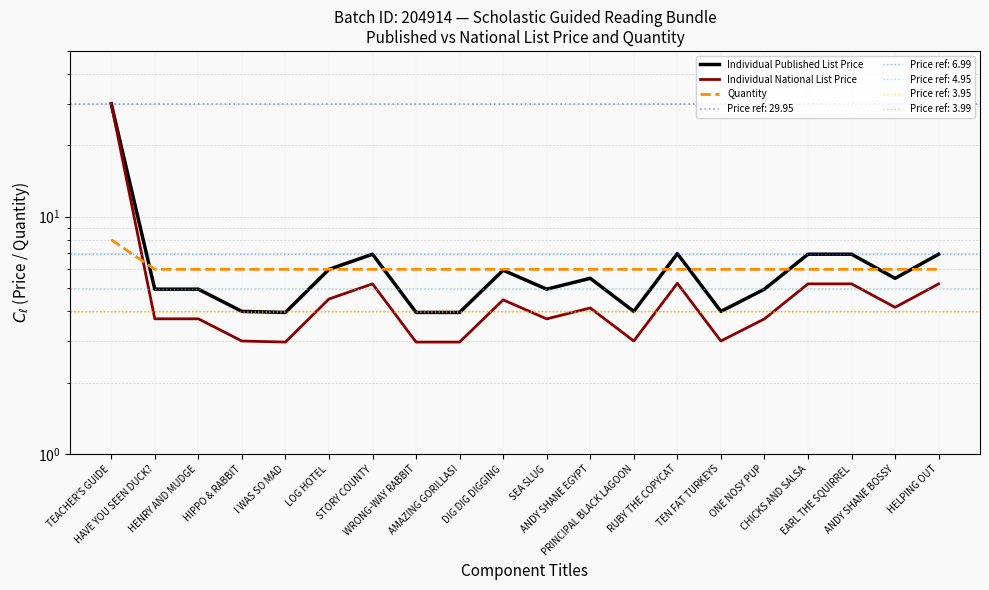

Where does the Individual National List Price series first go above 4?

TEACHER'S GUIDE